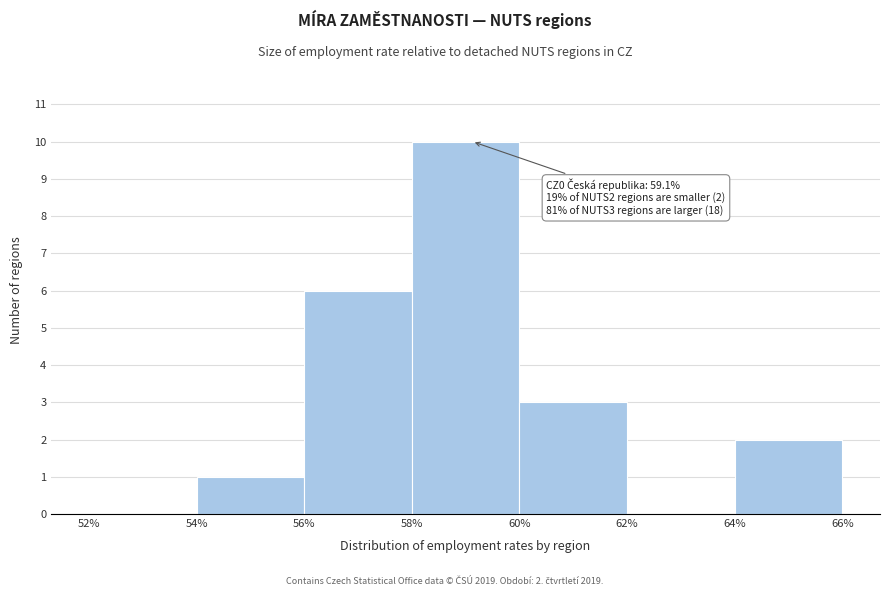

Which range on the x-axis has the tallest bar?

58% to 60%